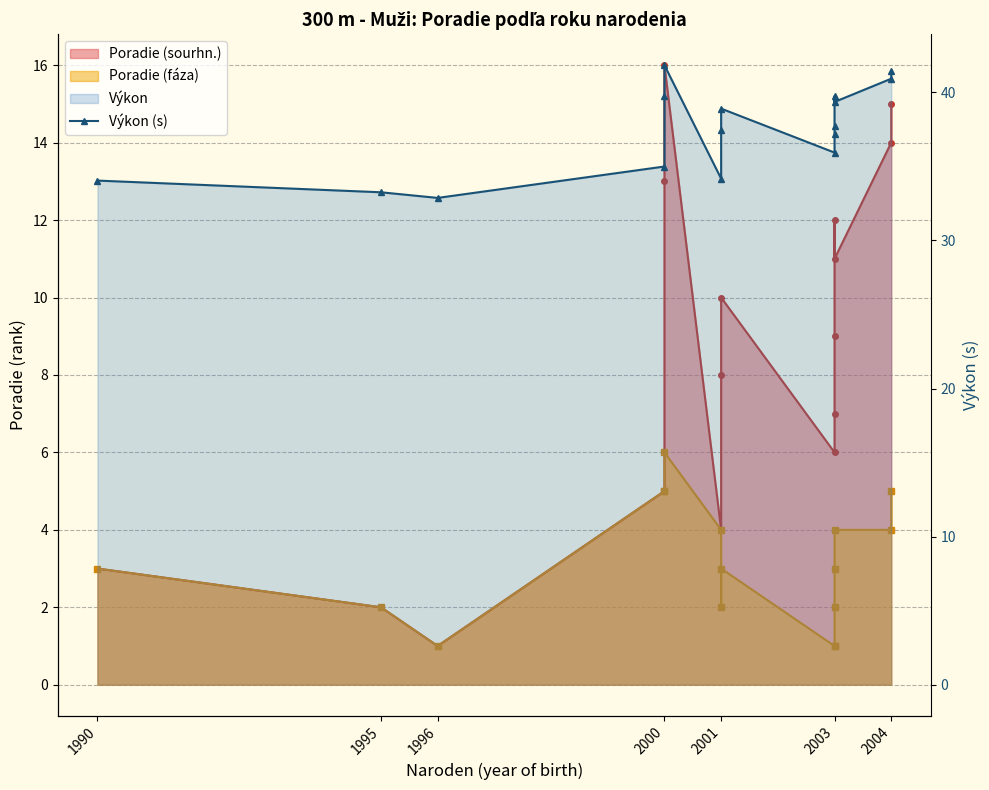

Which has a higher value, 1990 or 2001?

2001